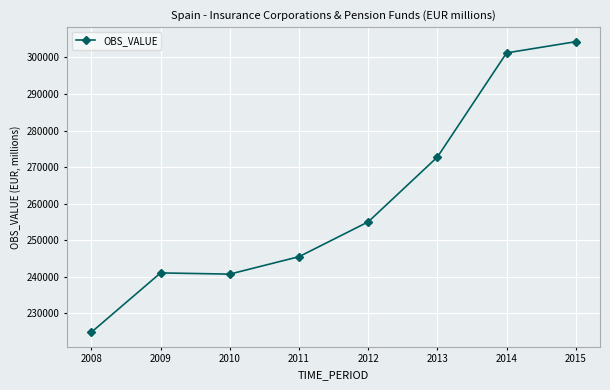

How many lines are shown in the chart?

1